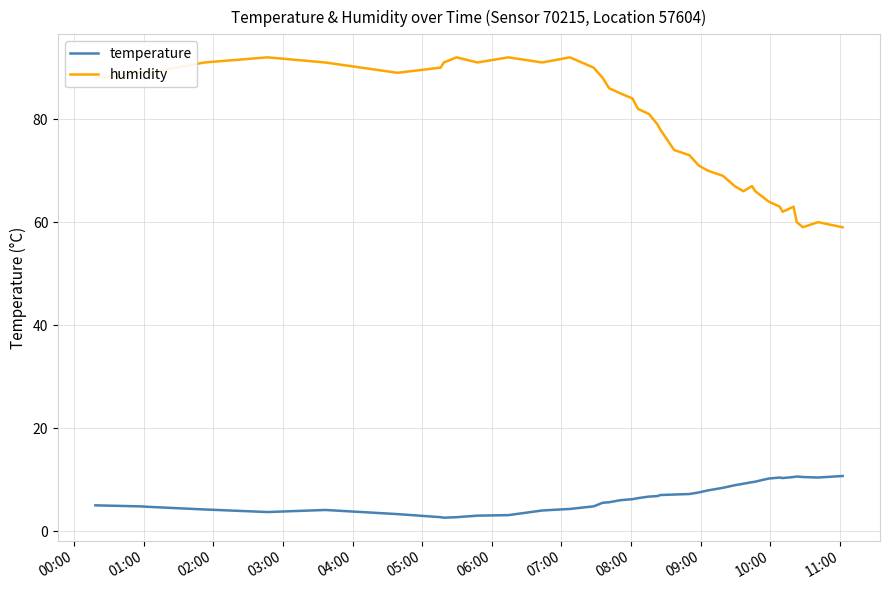

What are all the series names shown in the legend?

temperature, humidity